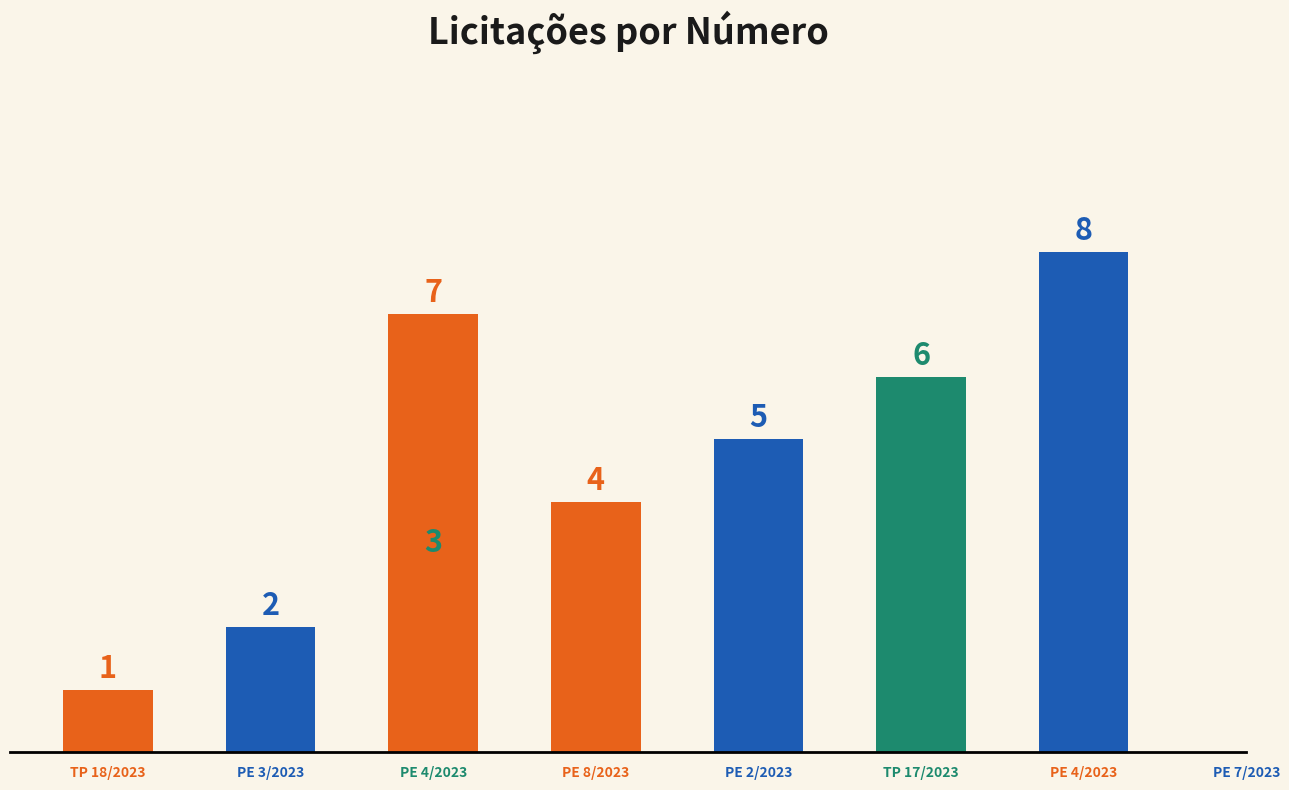

What is the difference between the values at PE 4/2023 and PE 7/2023?

5